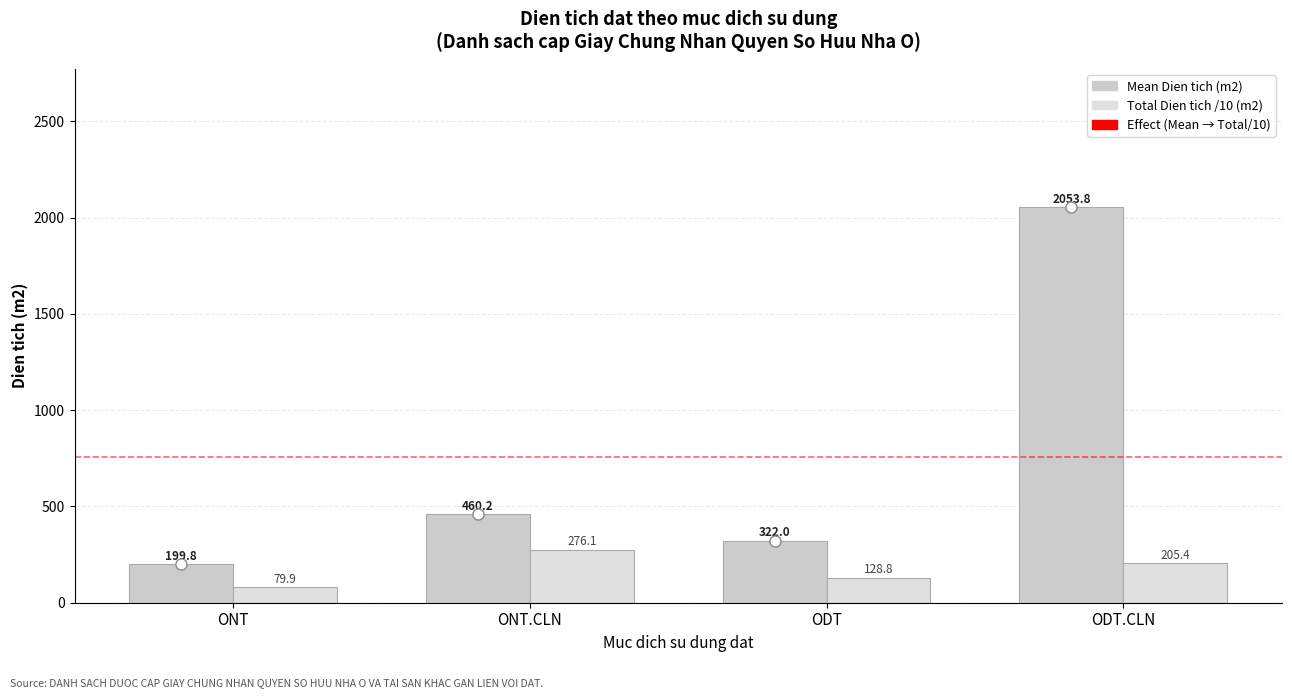

What is the sum of the Mean Dien tich (m2) values at ONT and ONT.CLN?

660.0